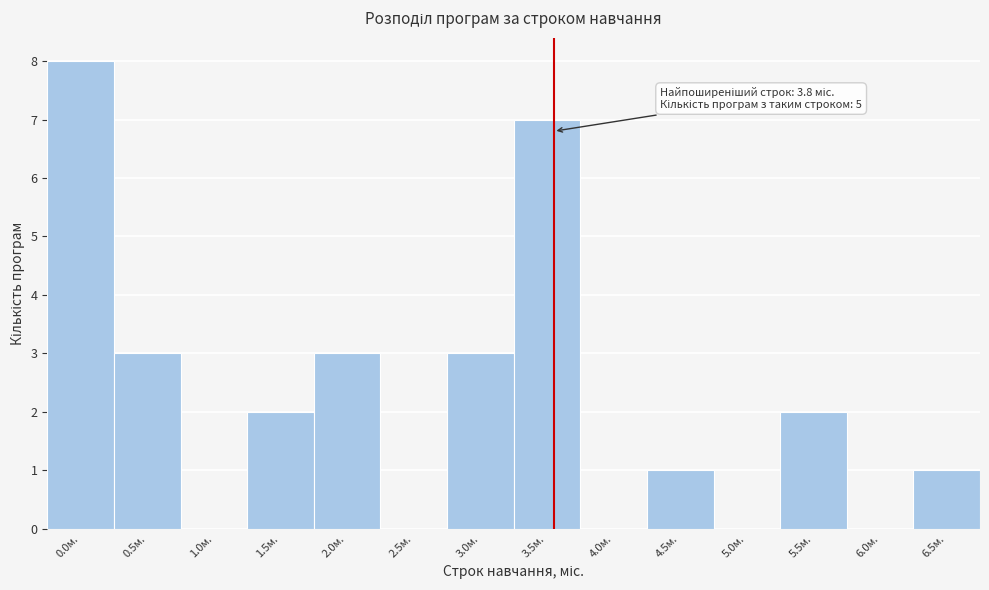

Reading right to left, extract all data points from this chart.

6.5м.=1	6.0м.=0	5.5м.=2	5.0м.=0	4.5м.=1	4.0м.=0	3.5м.=7	3.0м.=3	2.5м.=0	2.0м.=3	1.5м.=2	1.0м.=0	0.5м.=3	0.0м.=8